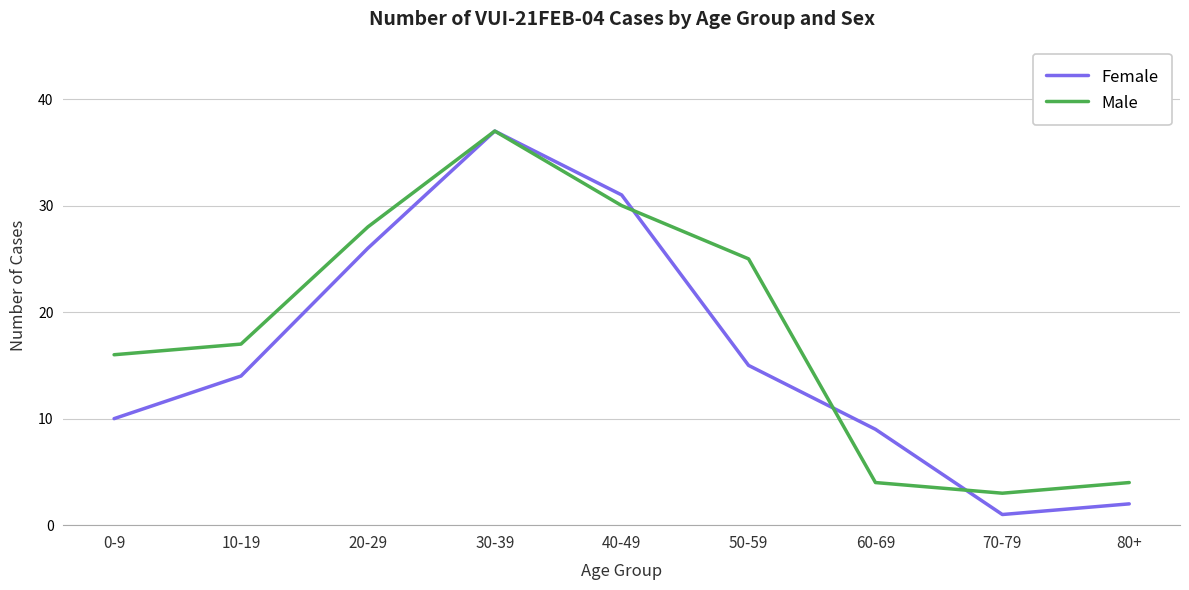

What is the total value across all series at 80+?

6